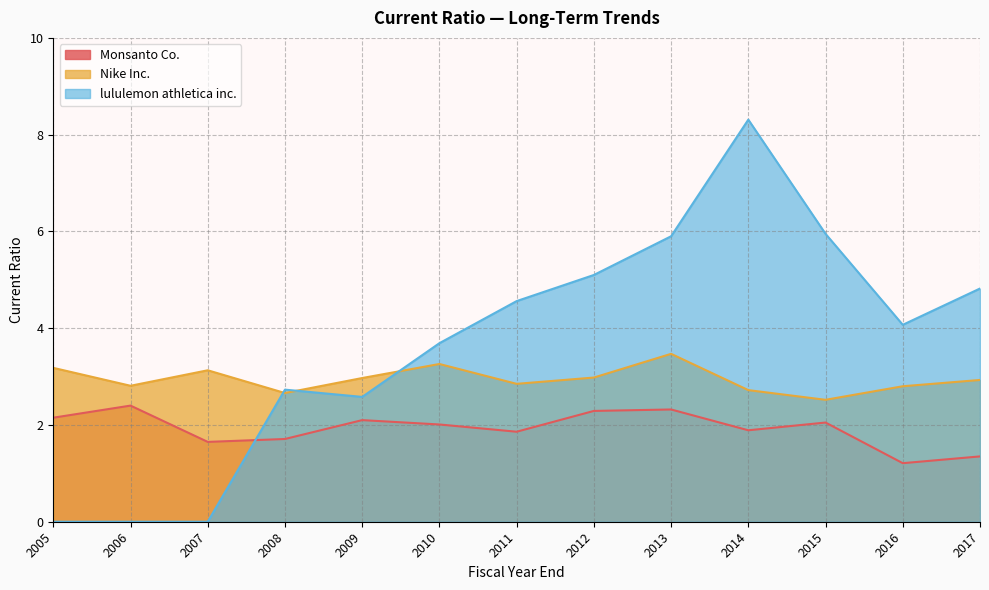

Read the lululemon athletica inc. value at 2017.

4.8